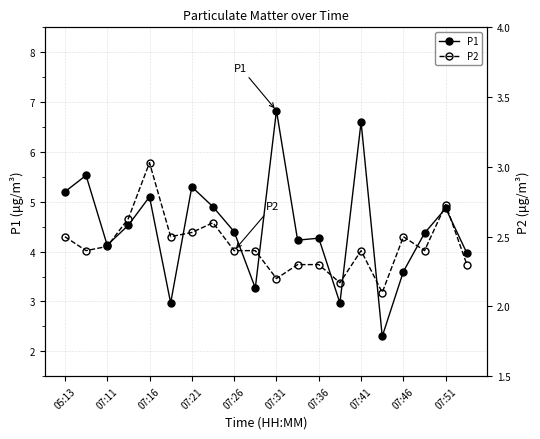

What is the lowest value of the P1 series?

2.3